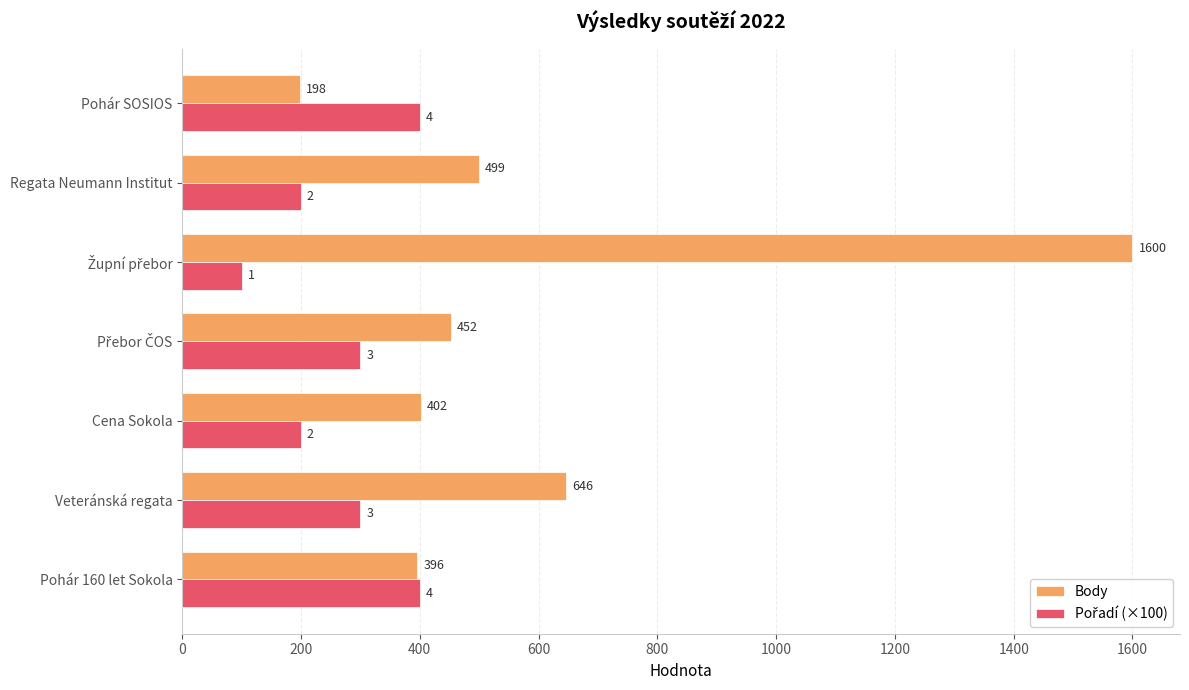

What is the spread (max minus min) of values at Regata Neumann Institut?

299